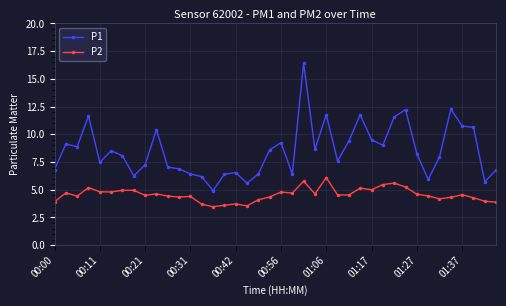

What are all the series names shown in the legend?

P1, P2